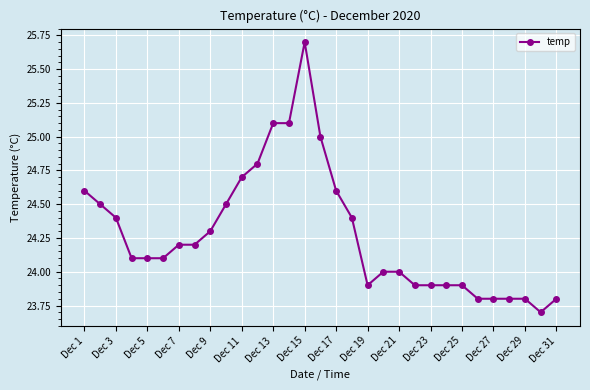

What is the difference between the maximum and second lowest values?

1.9